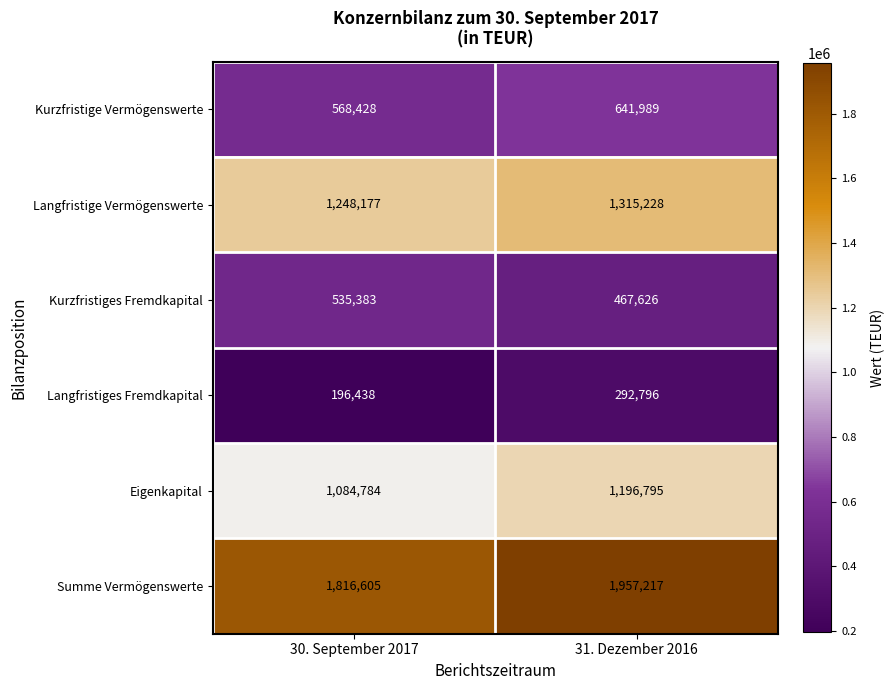

Between 30. September 2017 and 31. Dezember 2016, which series saw the biggest shift?

Summe Vermögenswerte